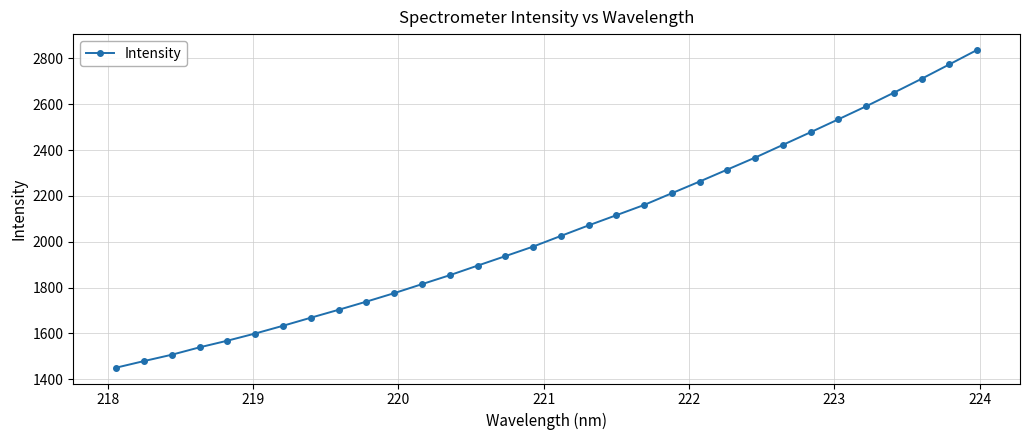

What is the value of the 27th point from the left?

2534.3